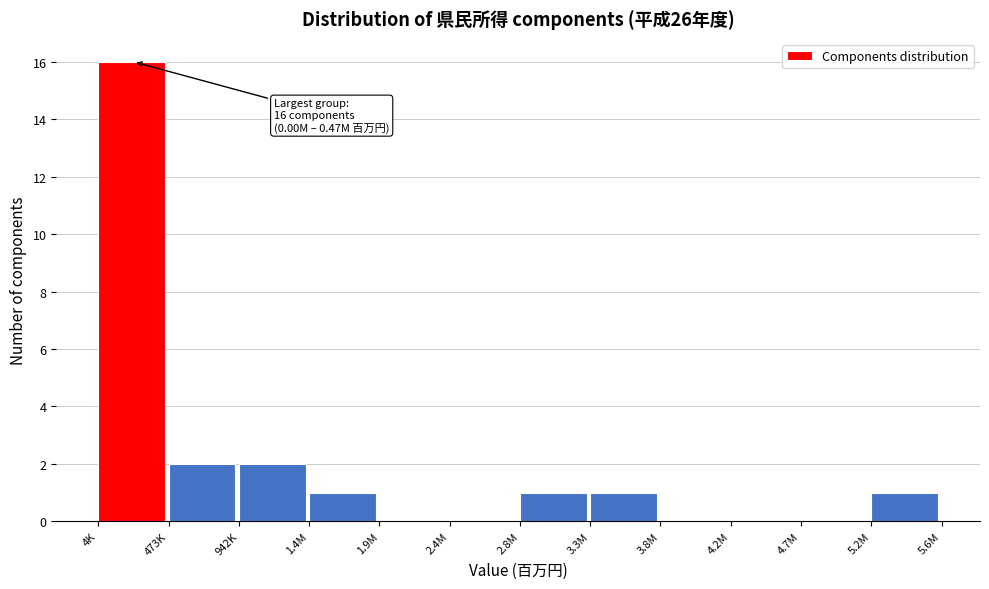

Reading left to right, what are all the values shown in this chart?

4K=16	473K=2	942K=2	1.4M=1	1.9M=0	2.4M=0	2.8M=1	3.3M=1	3.8M=0	4.2M=0	4.7M=0	5.2M=1